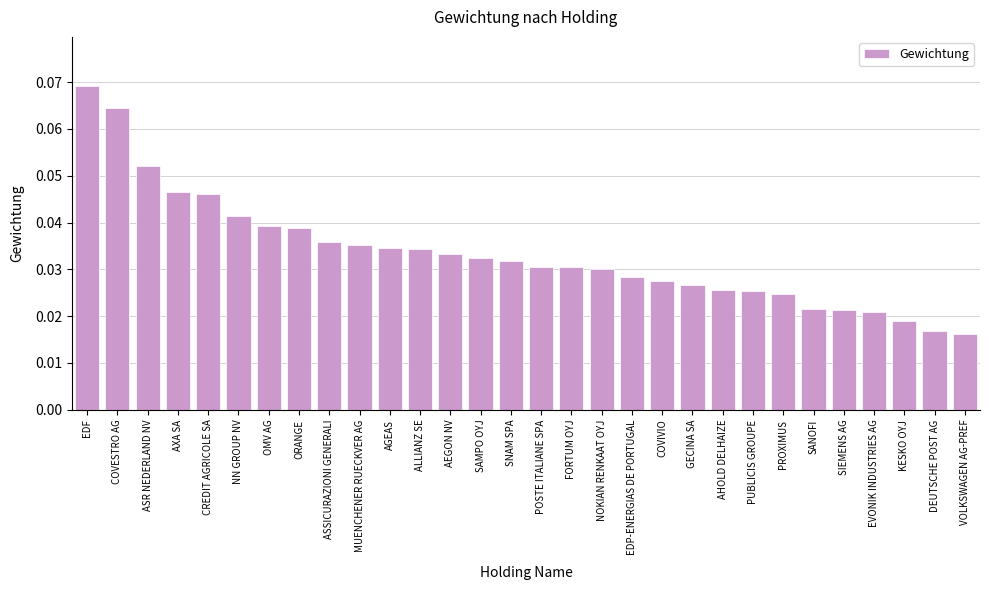

Which has a higher value, AXA SA or SANOFI?

AXA SA